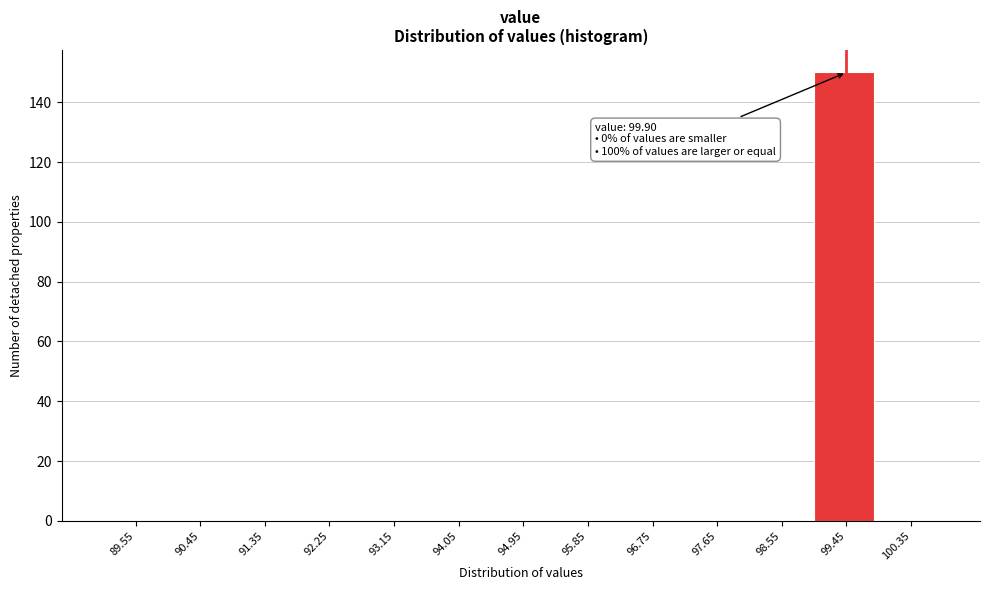

Reading left to right, extract all data points from this chart.

89.55=0	90.45=0	91.35=0	92.25=0	93.15=0	94.05=0	94.95=0	95.85=0	96.75=0	97.65=0	98.55=0	99.45=150	100.35=0